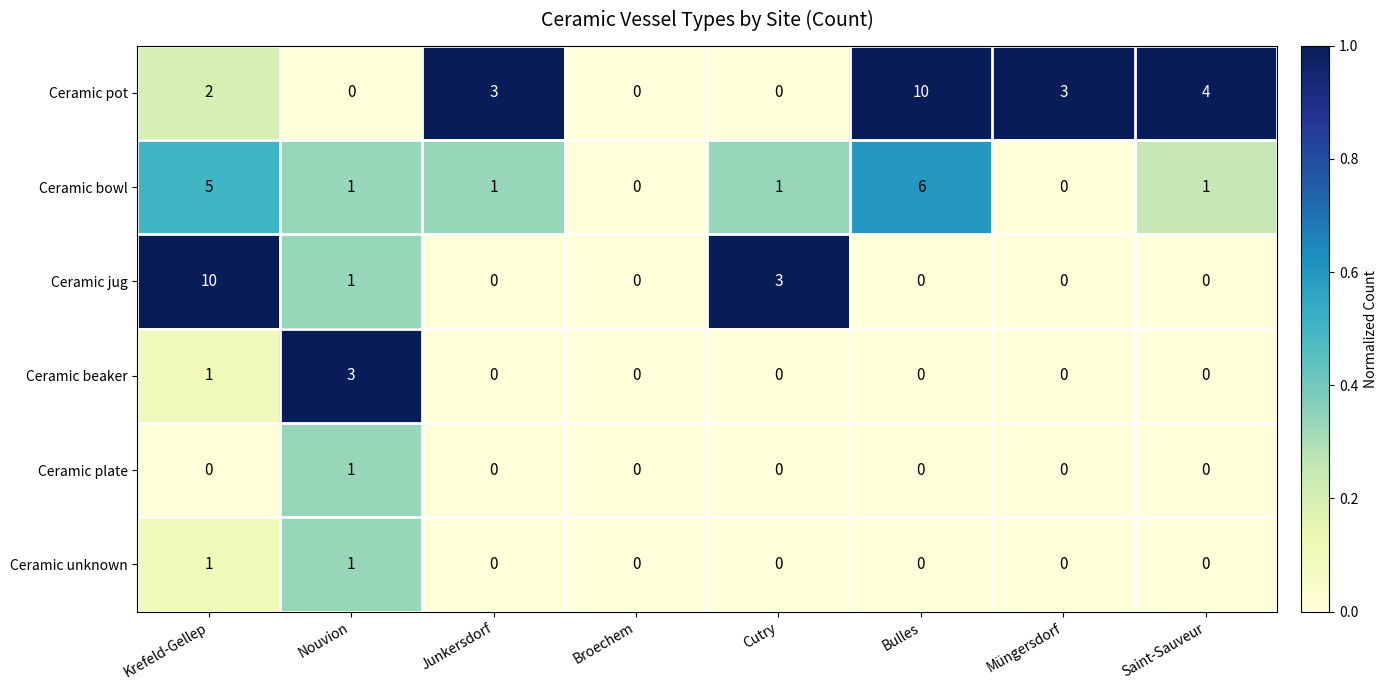

The value of Ceramic pot at Bulles is 14. True or false?

False